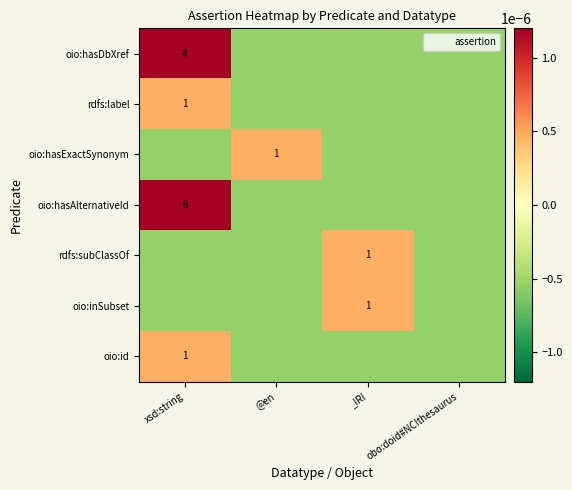

Is it true that rdfs:subClassOf equals -0.0 at xsd:string?

True